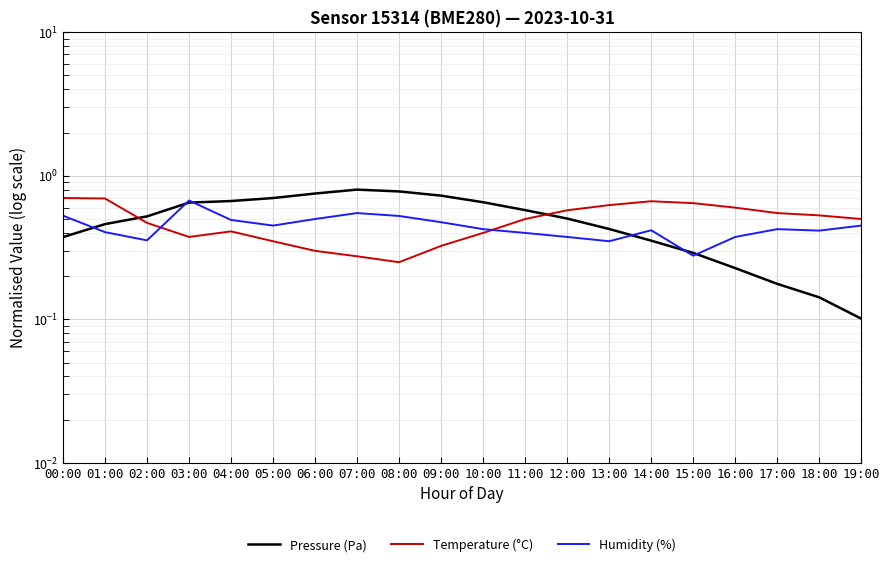

The value of Temperature (°C) at 11:00 is 0.5. True or false?

True